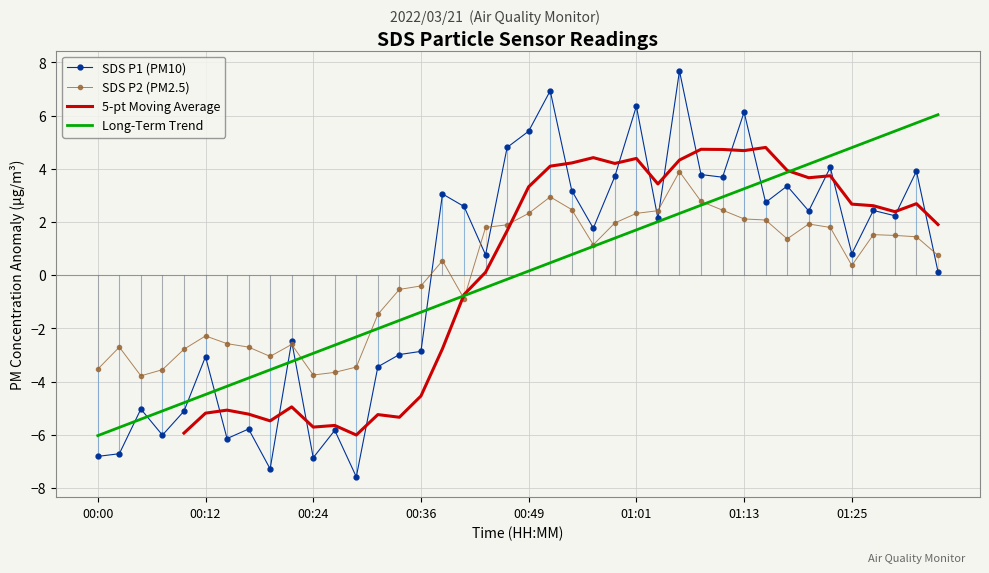

Which series contains the highest Y value?

SDS P1 (PM10)